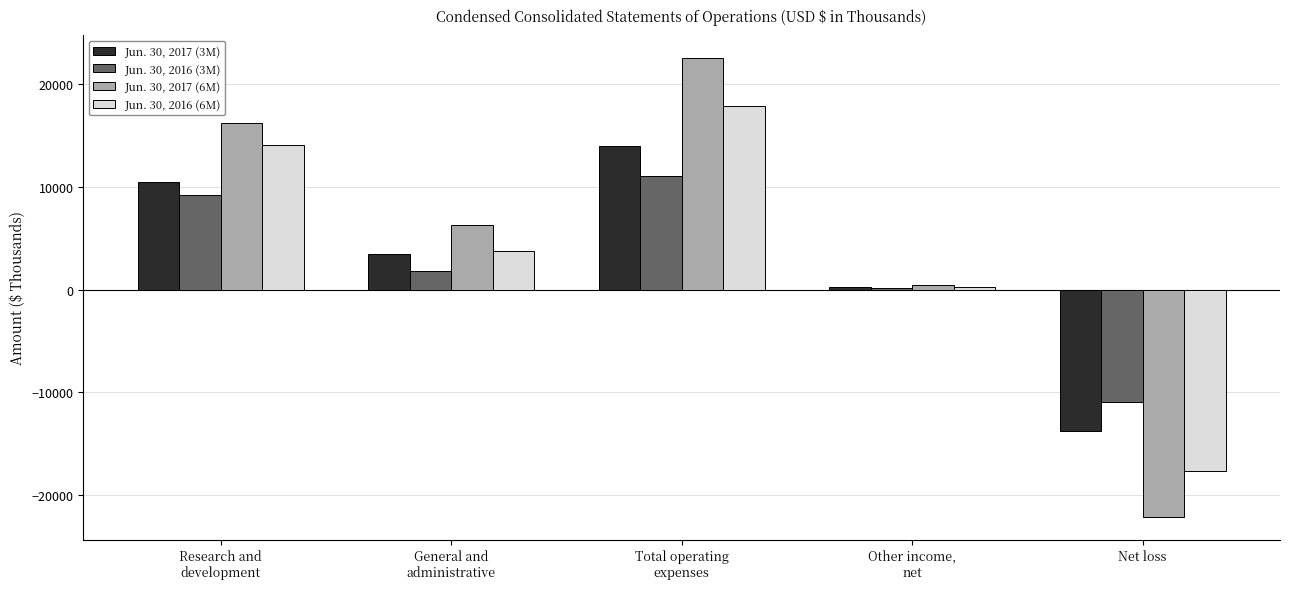

Count the number of data series in this chart.

4